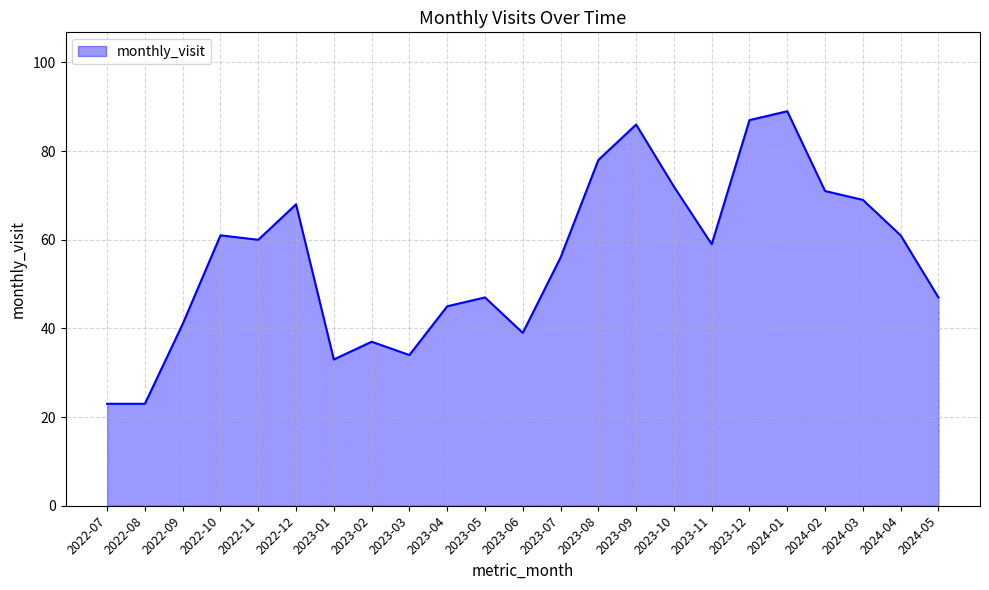

What is the change in value from 2023-05 to 2023-09?

+39